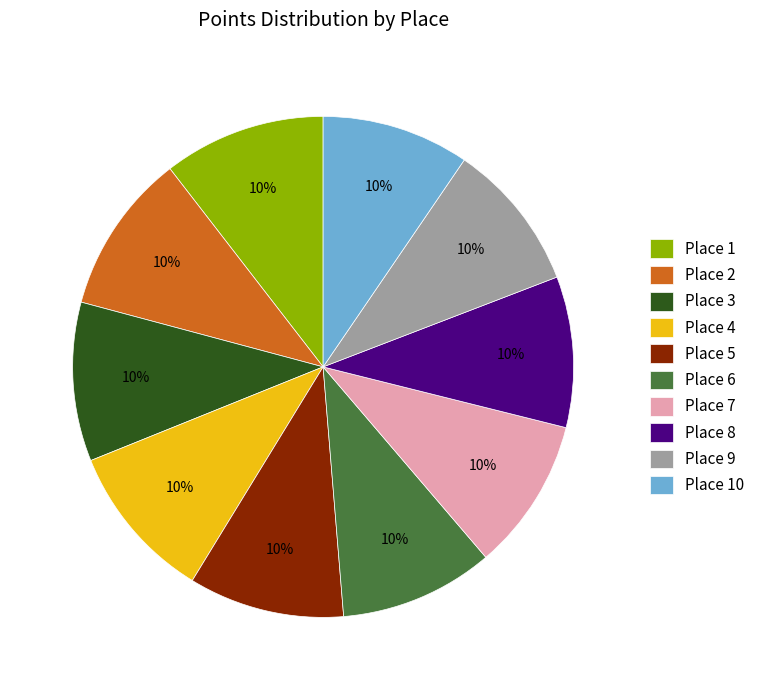

Do Place 4 and Place 7 together represent more than half of the pie?

No